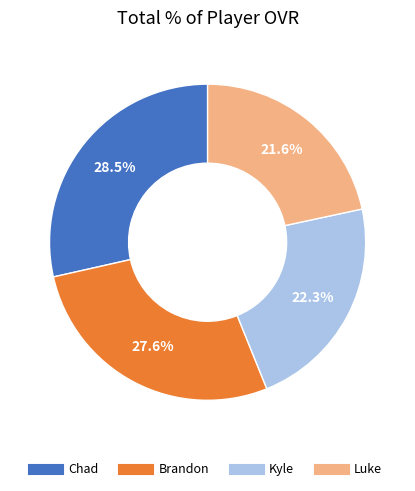

Which category has the biggest portion of the pie?

Chad